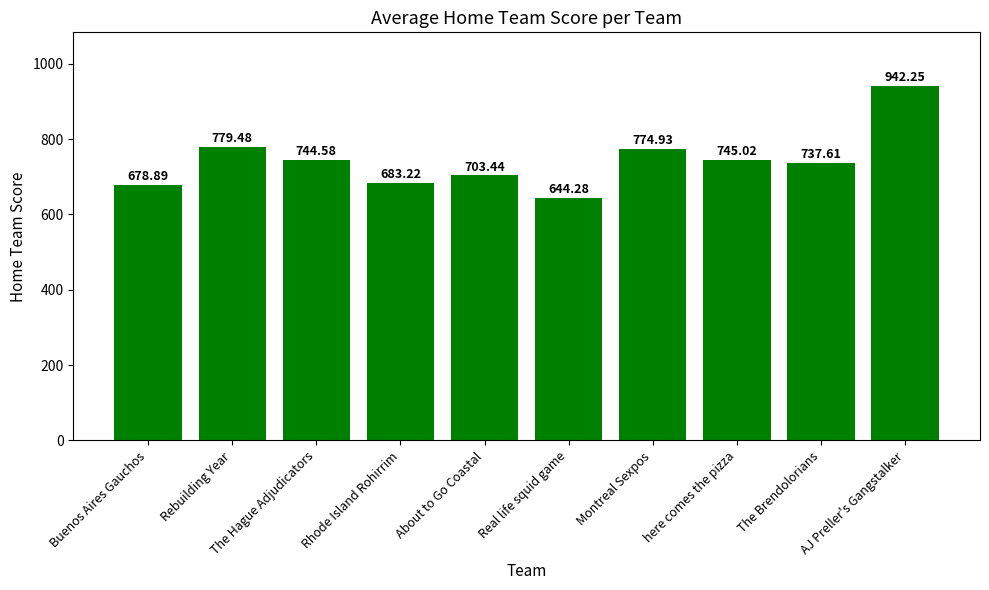

Rank the categories by value from lowest to highest.

Real life squid game, Buenos Aires Gauchos, Rhode Island Rohirrim, About to Go Coastal, The Brendolorians, The Hague Adjudicators, here comes the pizza, Montreal Sexpos, Rebuilding Year, AJ Preller's Gangstalker